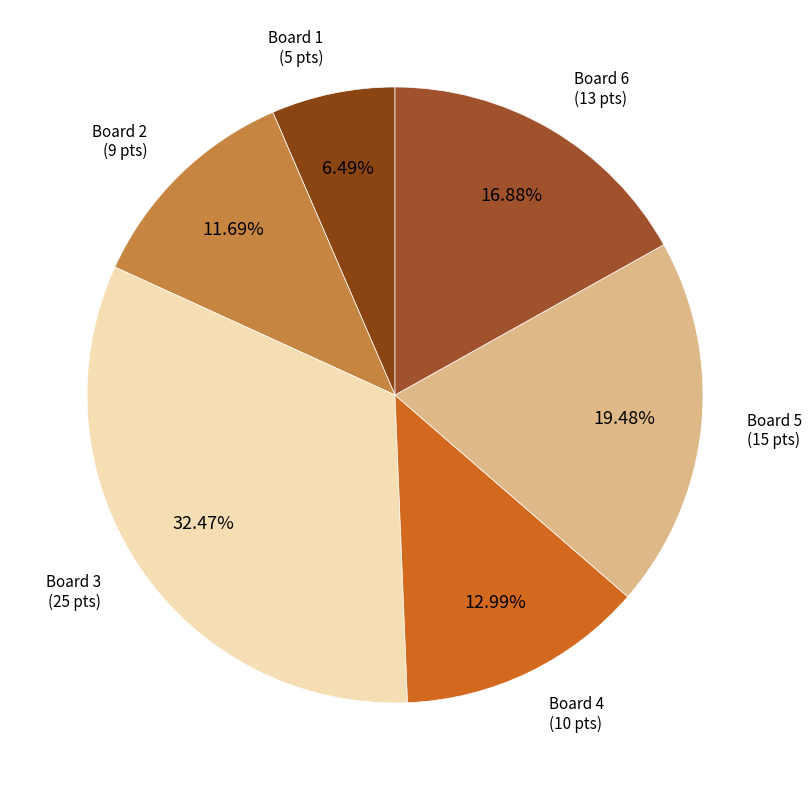

What is the smallest slice in the pie chart?

Board 1 (5 pts)